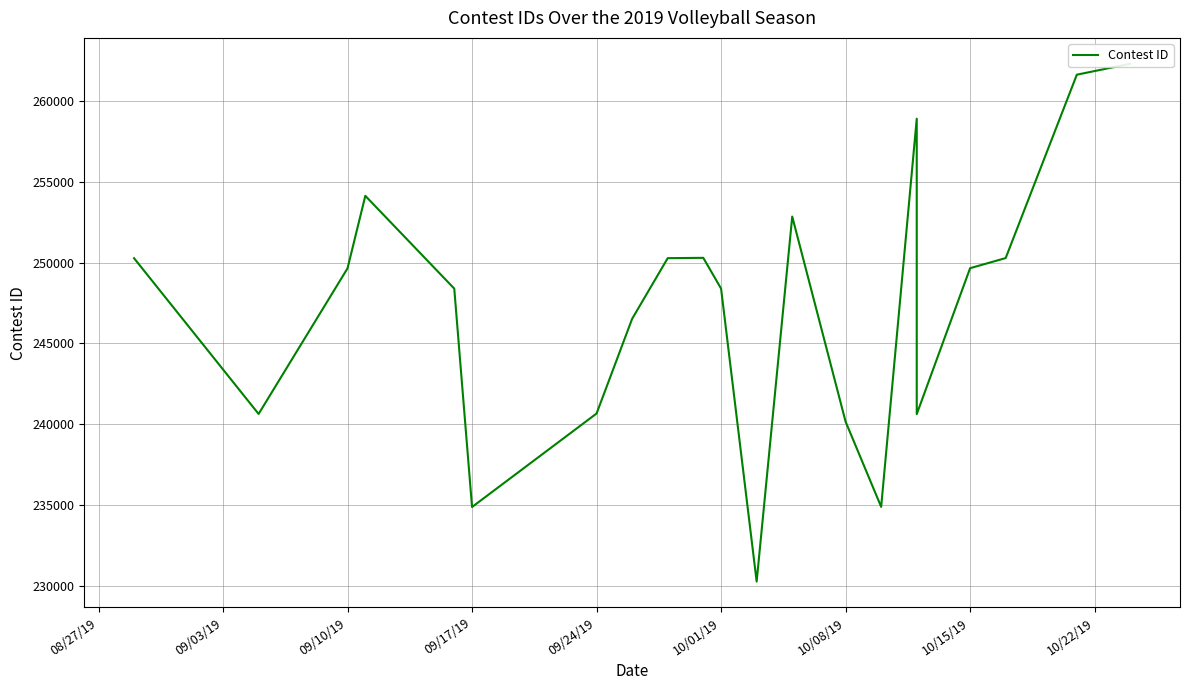

What is the value of the 6th point from the left?

234870